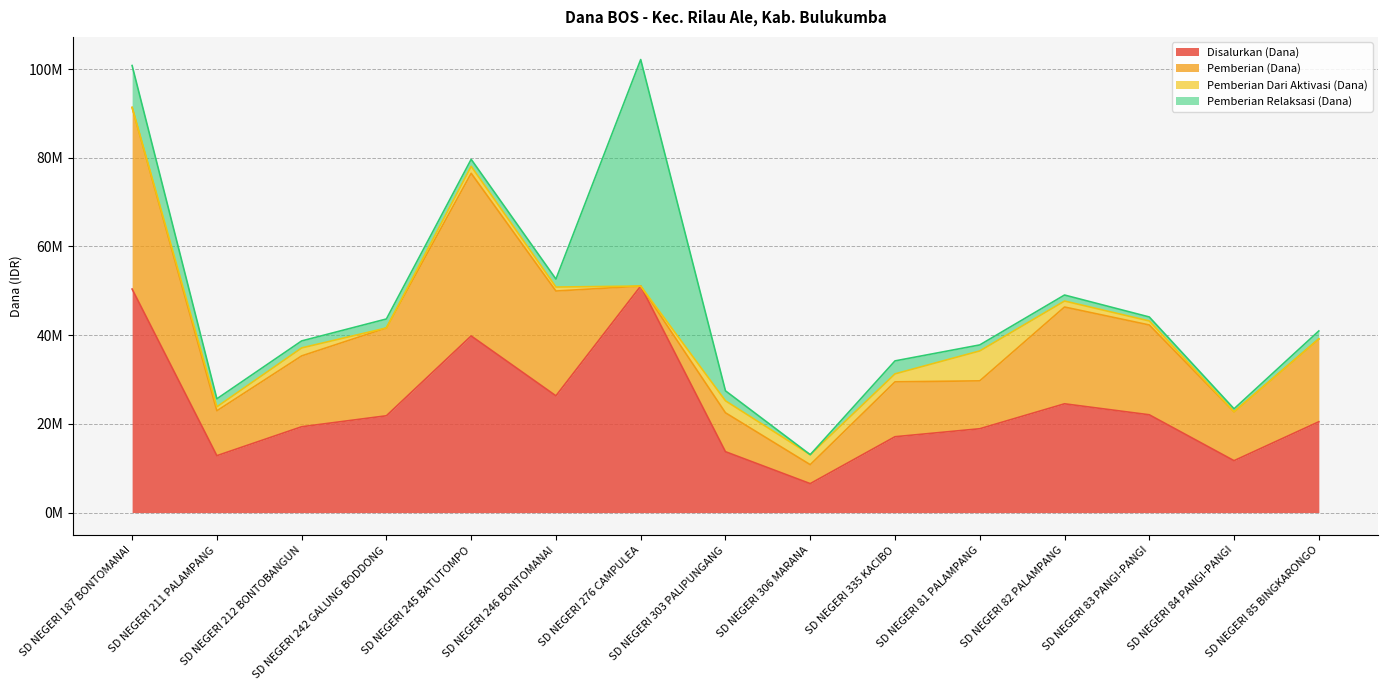

True or false: Disalurkan (Dana) and Pemberian (Dana) intersect in this chart.

False